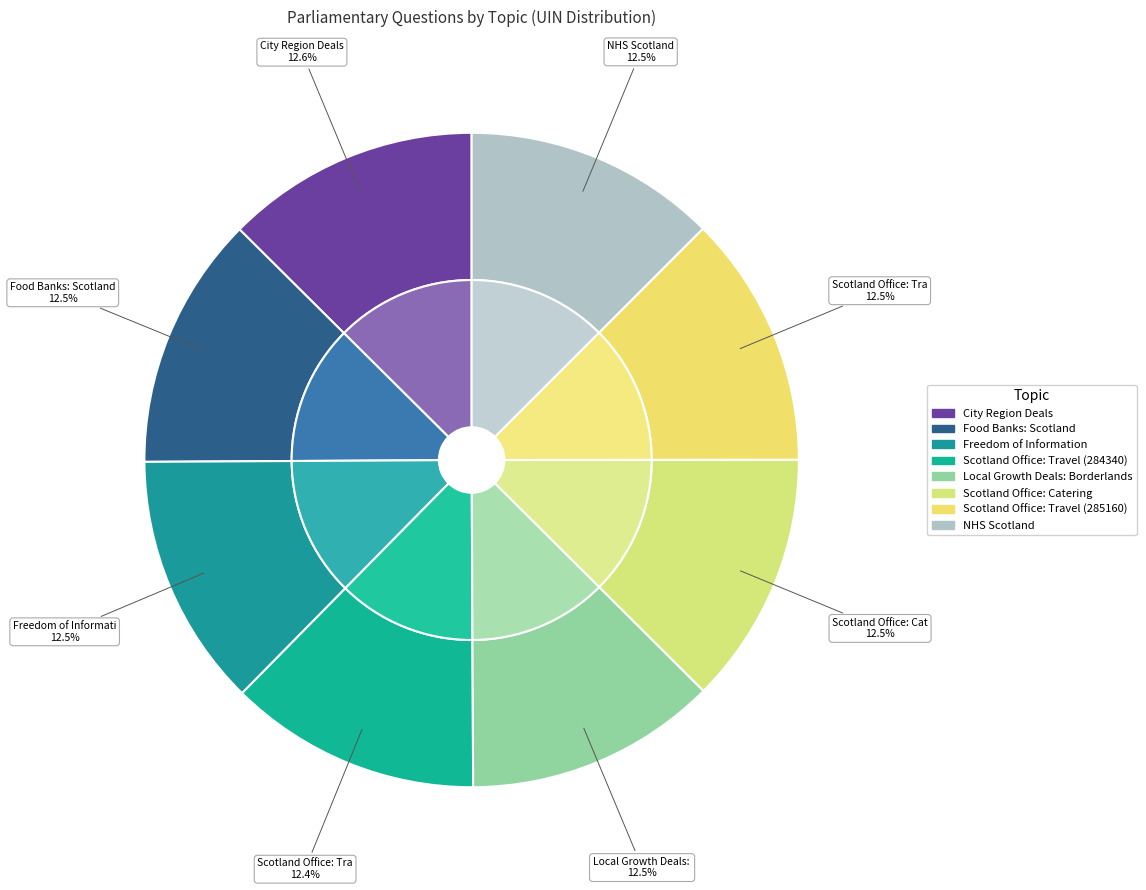

Rank the categories by value from highest to lowest.

City Region Deals, Food Banks: Scotland, Freedom of Information, NHS Scotland, Scotland Office: Travel (285160), Scotland Office: Catering, Local Growth Deals: Borderlands, Scotland Office: Travel (284340)